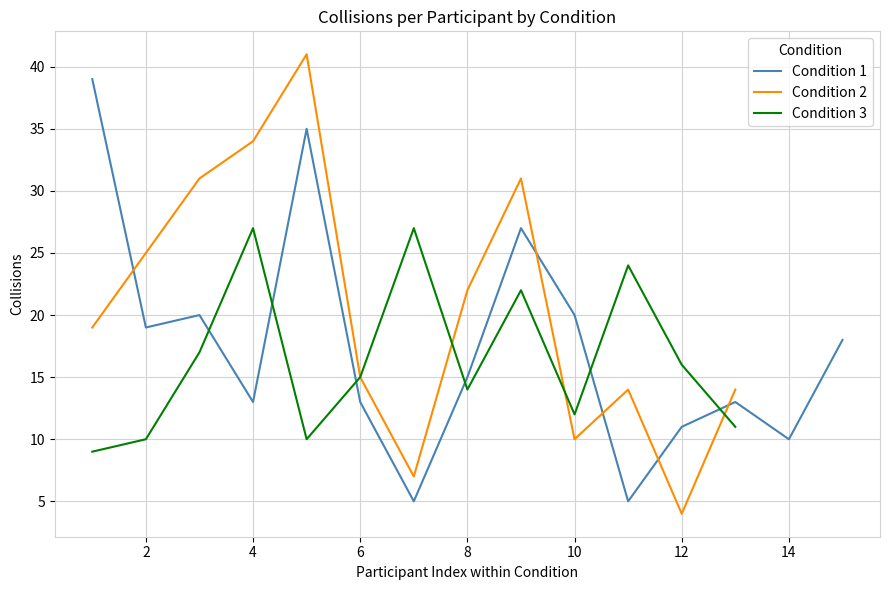

Is it true that Condition 2 equals 5 at 10?

False